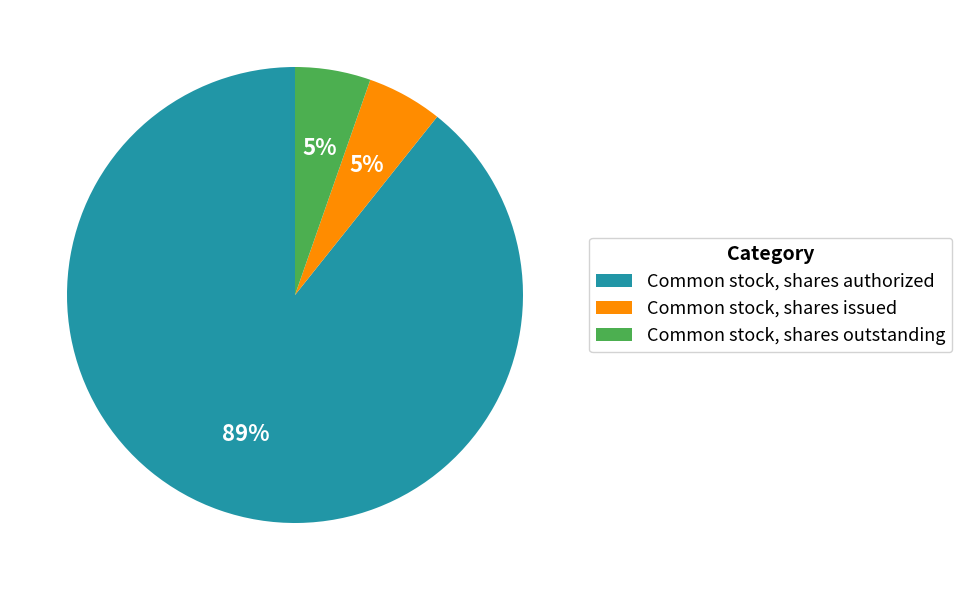

What percentage is the Common stock, shares issued slice, to the nearest percent?

5%